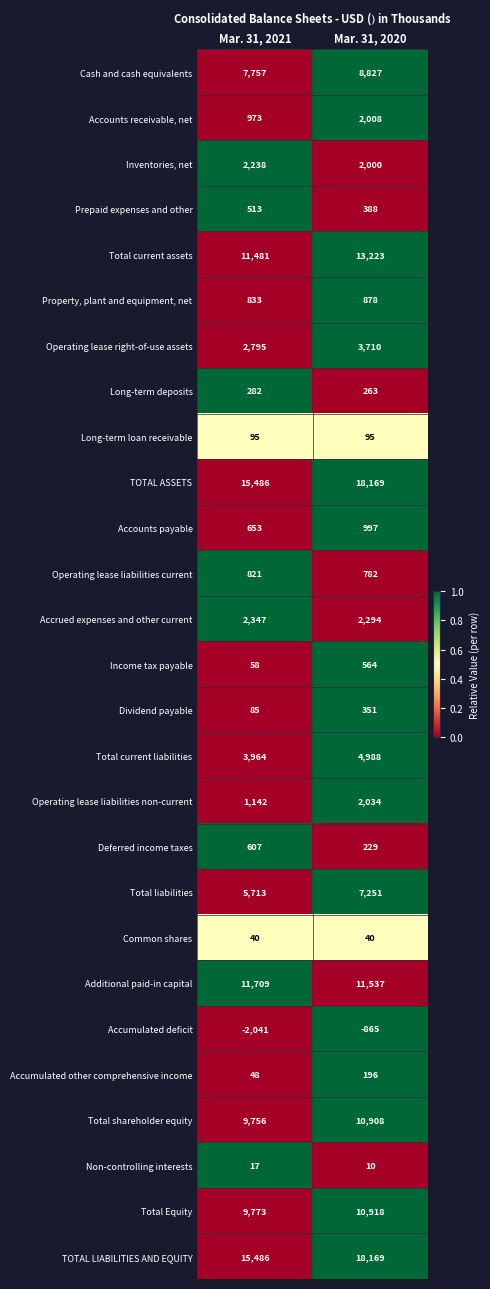

At which label is TOTAL LIABILITIES AND EQUITY closest to 16827?

Mar. 31, 2021